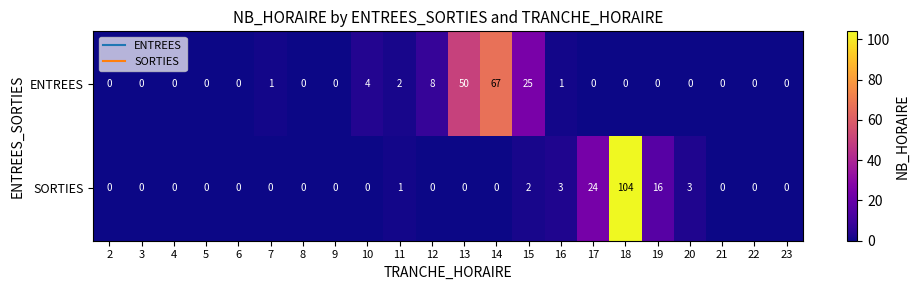

What is the average value of the SORTIES series?

7